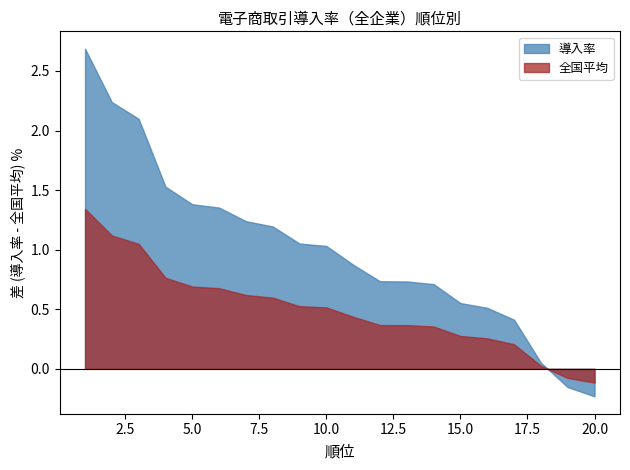

Which series changed the most between 5 and 8?

導入率